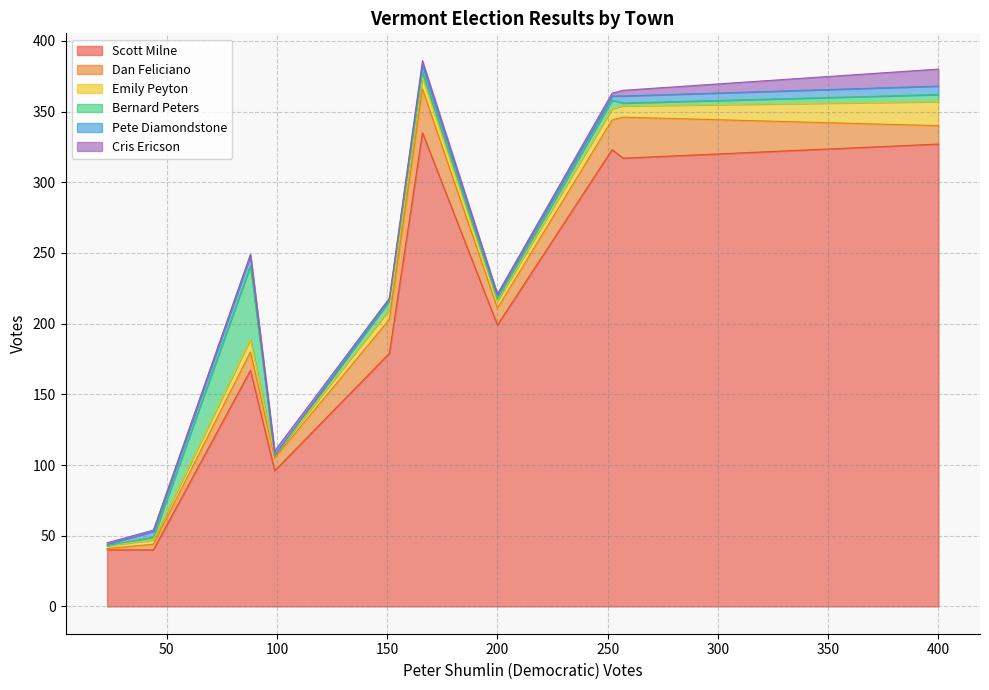

What is the minimum value for Scott Milne?

40